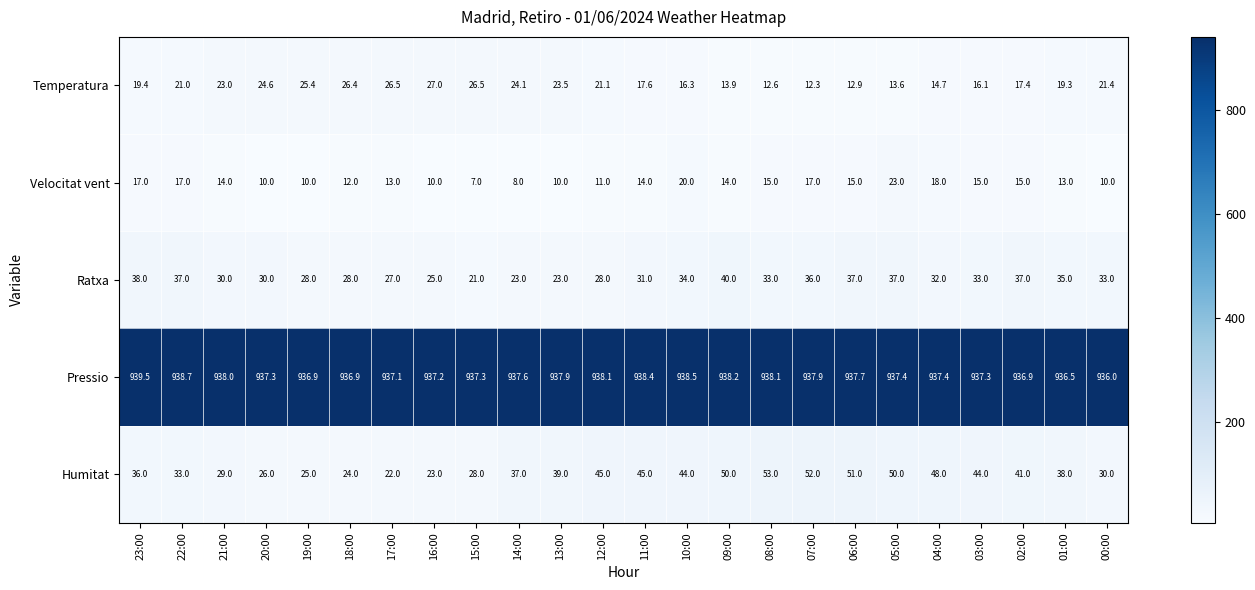

What value does the Pressio series have at 04:00?

937.4